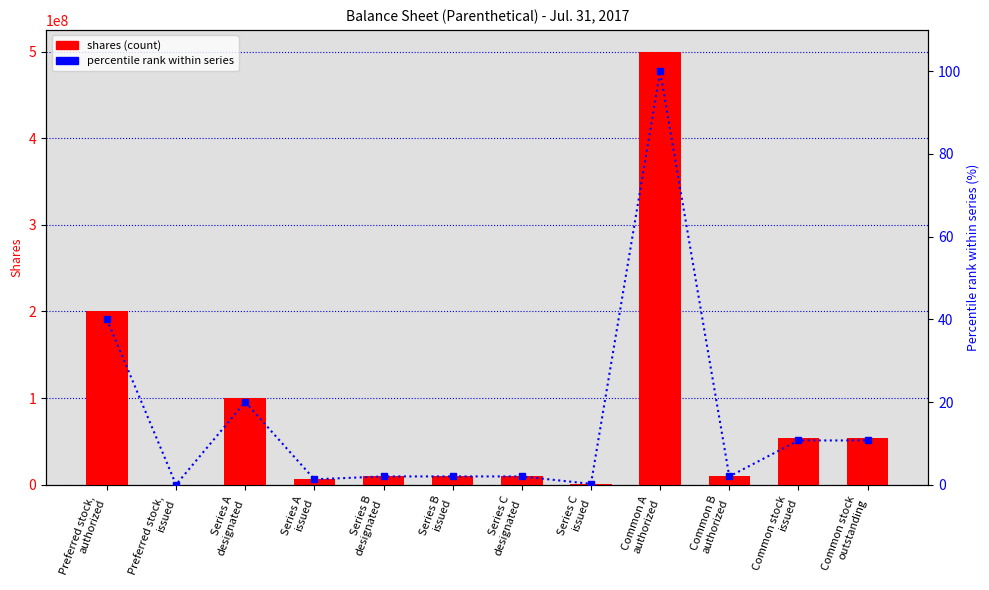

True or false: percentile rank within series has a value of 2.0 at Series B
designated.

True